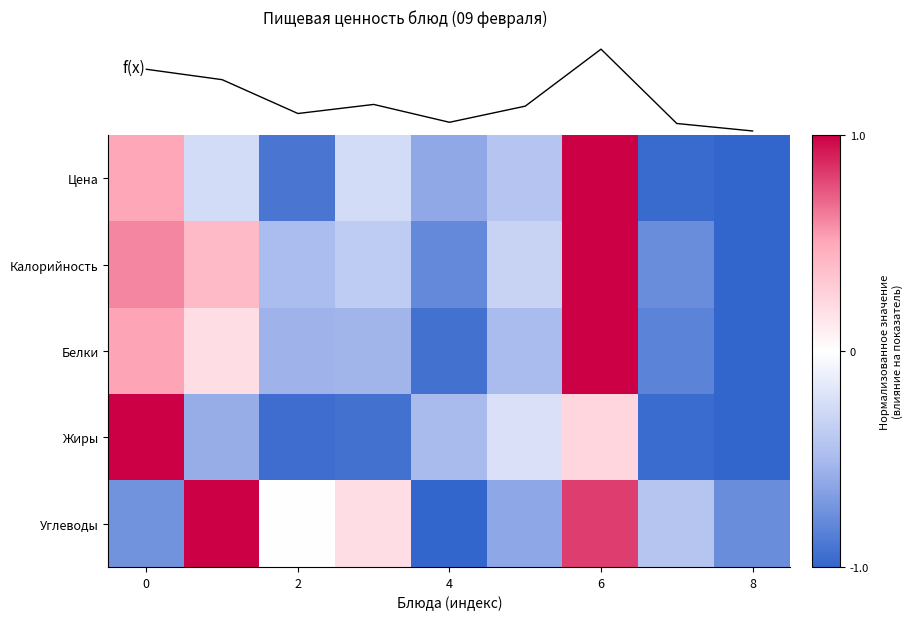

Which series has the largest total across all categories?

Углеводы